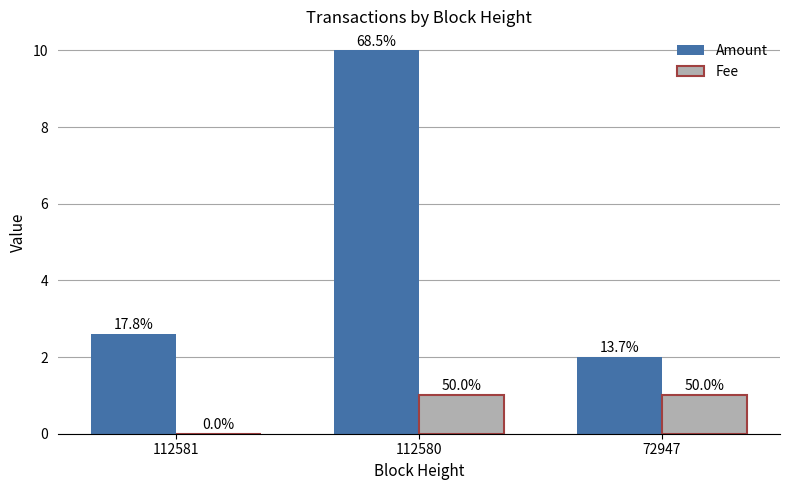

What are all the series names shown in the legend?

Amount, Fee